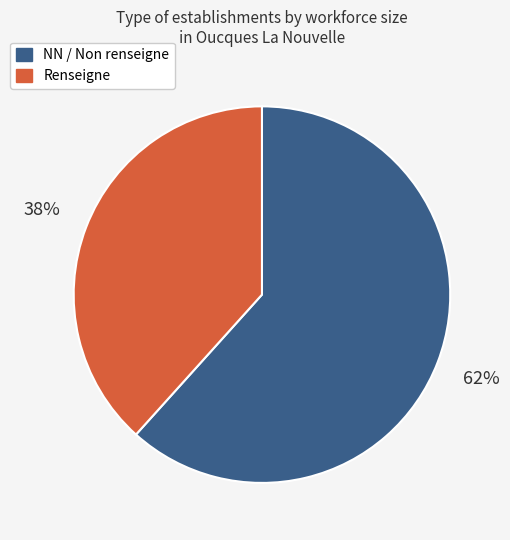

Is there any slice that represents more than half of the pie?

Yes